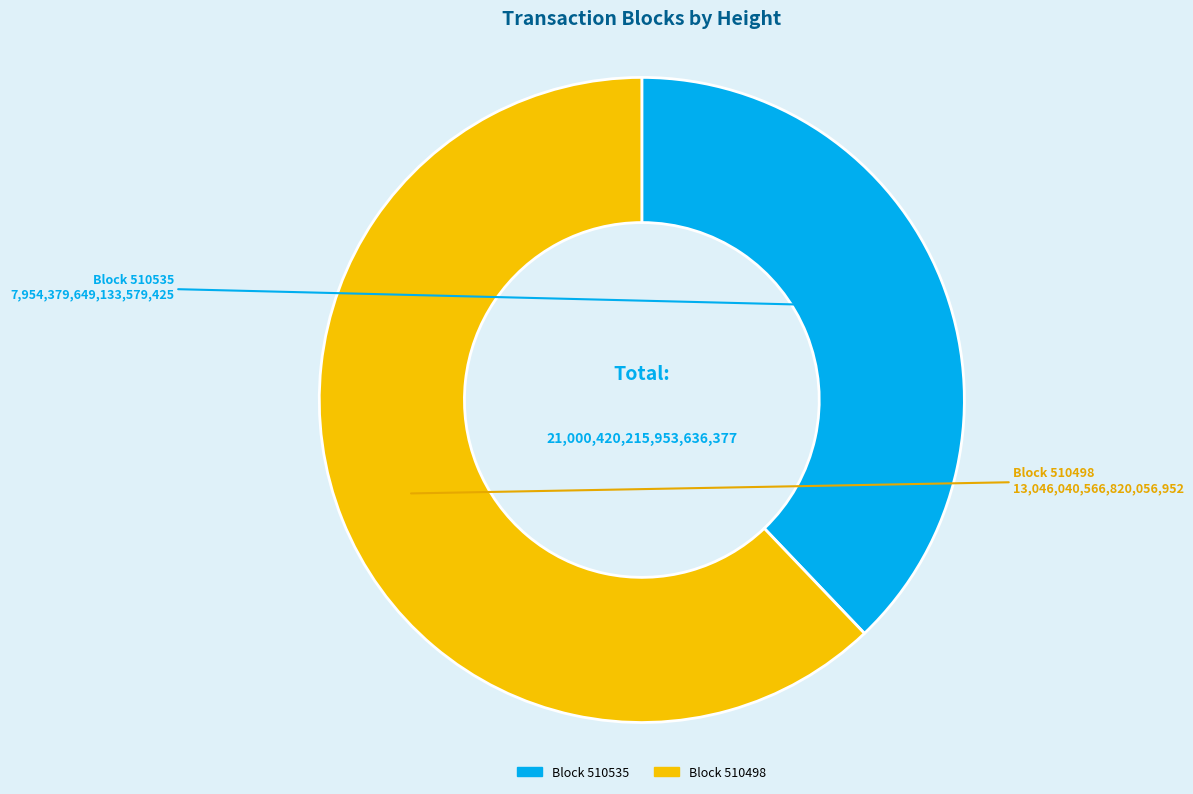

Does any single category account for the majority?

Yes